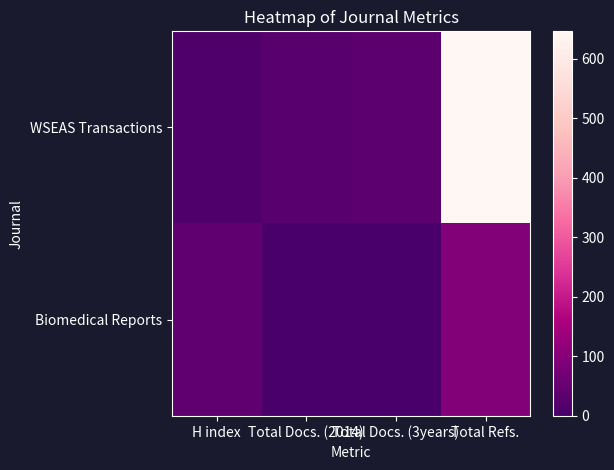

Reading right to left, list all the values displayed in this chart.

WSEAS Transactions: Total Refs.=646	Total Docs. (3years)=33	Total Docs. (2014)=26	H index=12
Biomedical Reports: Total Refs.=96	Total Docs. (3years)=0	Total Docs. (2014)=4	H index=38